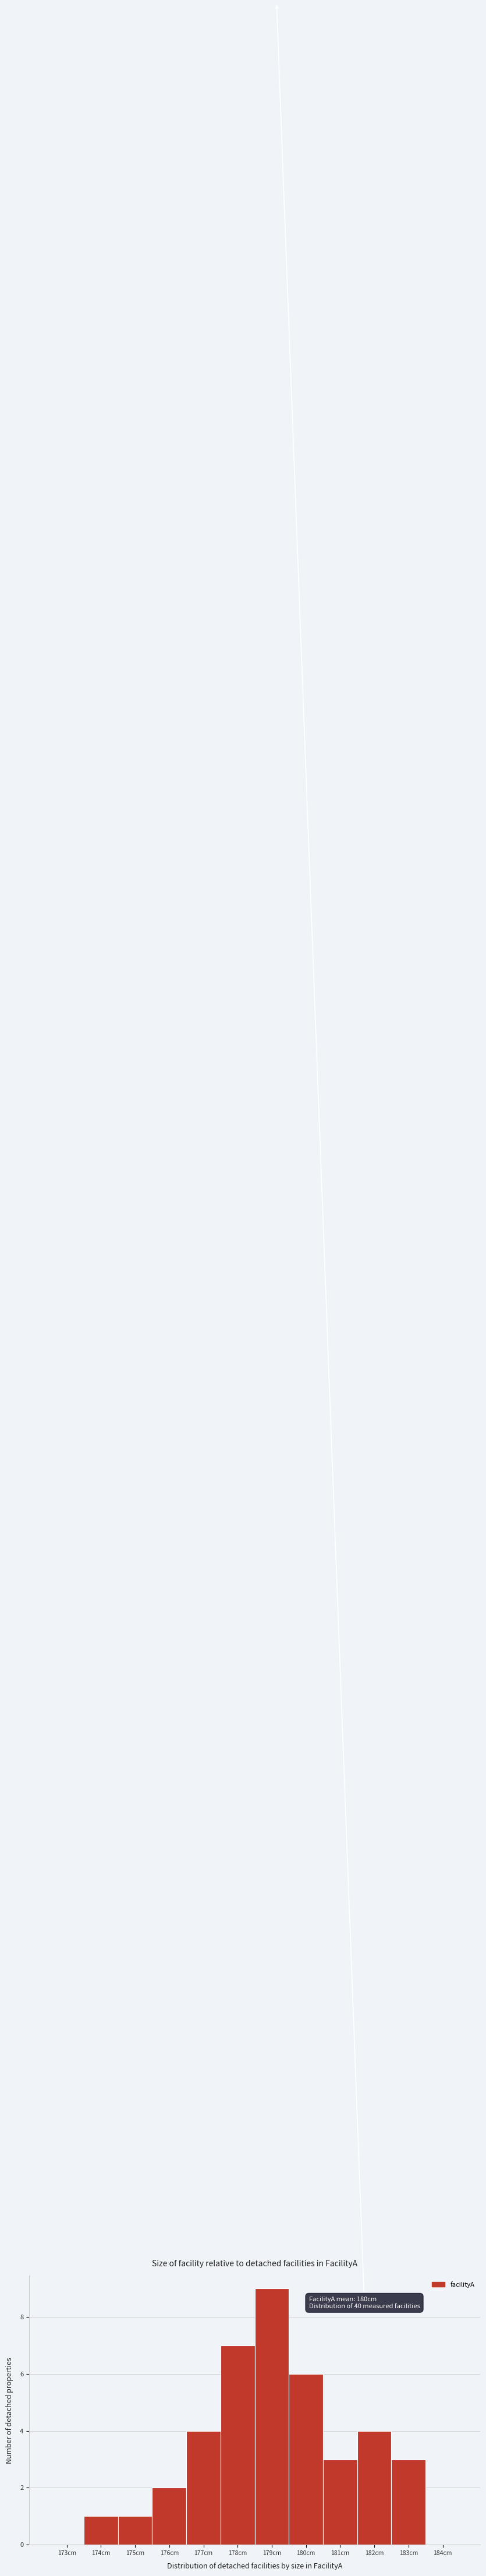

Reading left to right, list all the values displayed in this chart.

173cm=0	174cm=1	175cm=1	176cm=2	177cm=4	178cm=7	179cm=9	180cm=6	181cm=3	182cm=4	183cm=3	184cm=0